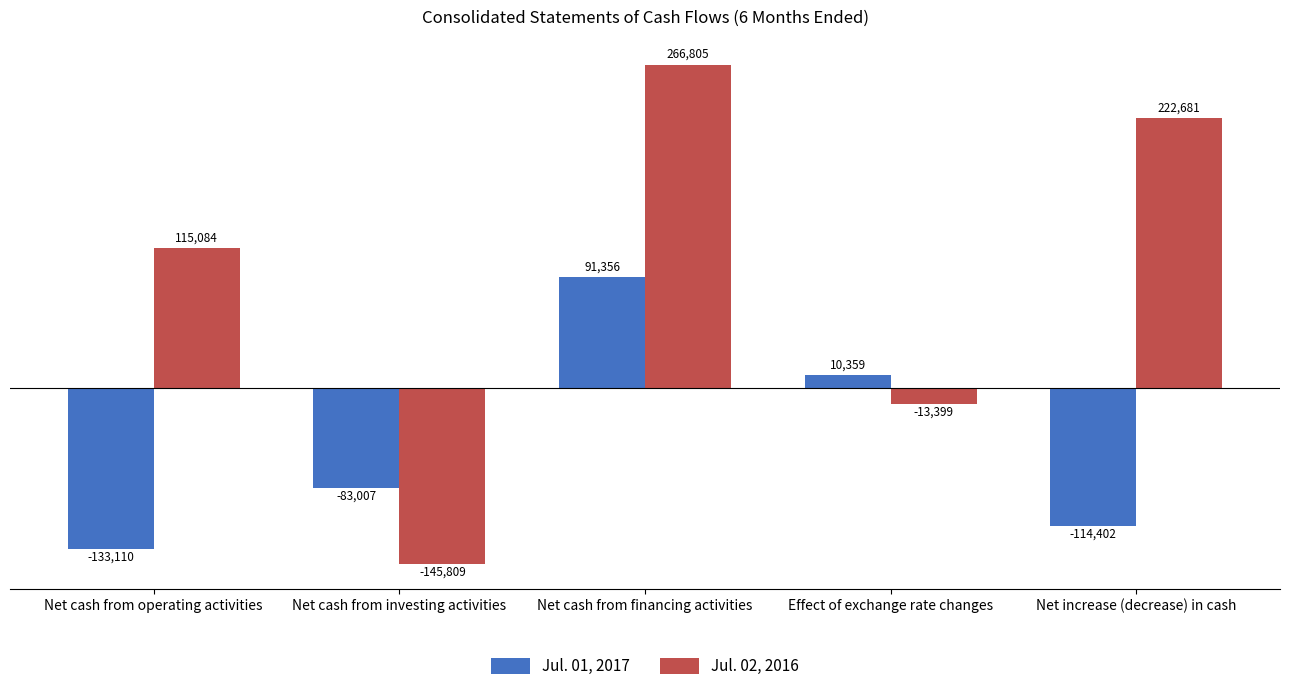

At which label is Jul. 02, 2016 closest to 60498?

Net cash from operating activities